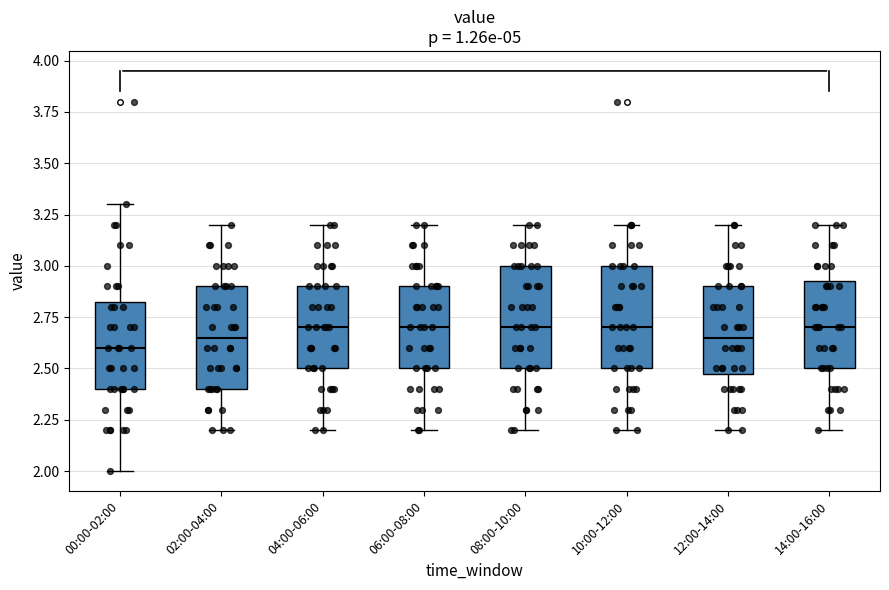

Where does the lower whisker of the box for 14:00-16:00 end on the y-axis? The values are not printed on the chart, so give them approximately, as read against the axis.

2.20